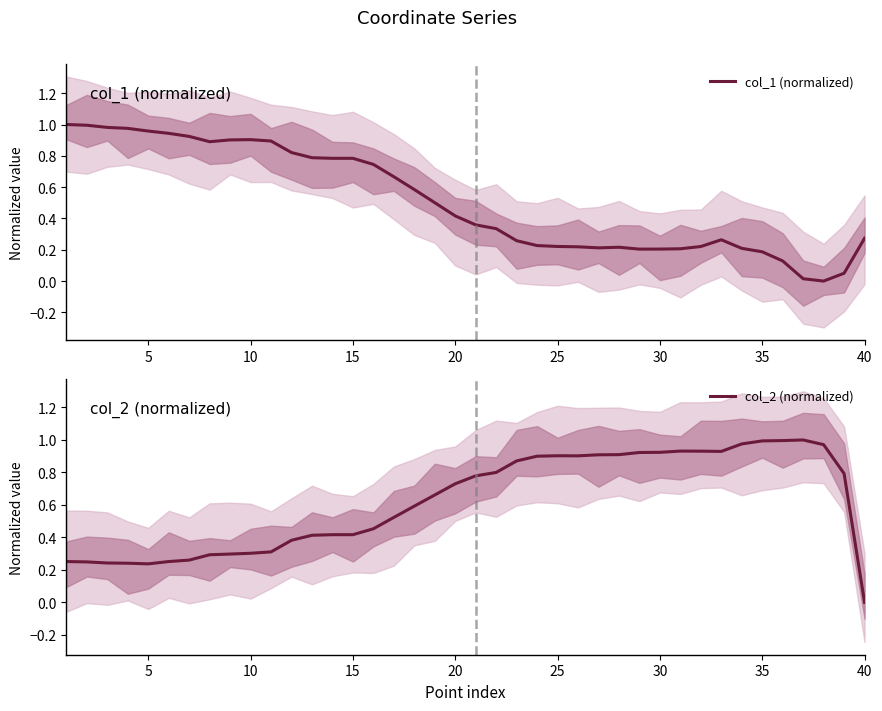

At which label does col_2 (normalized) reach its minimum?

40